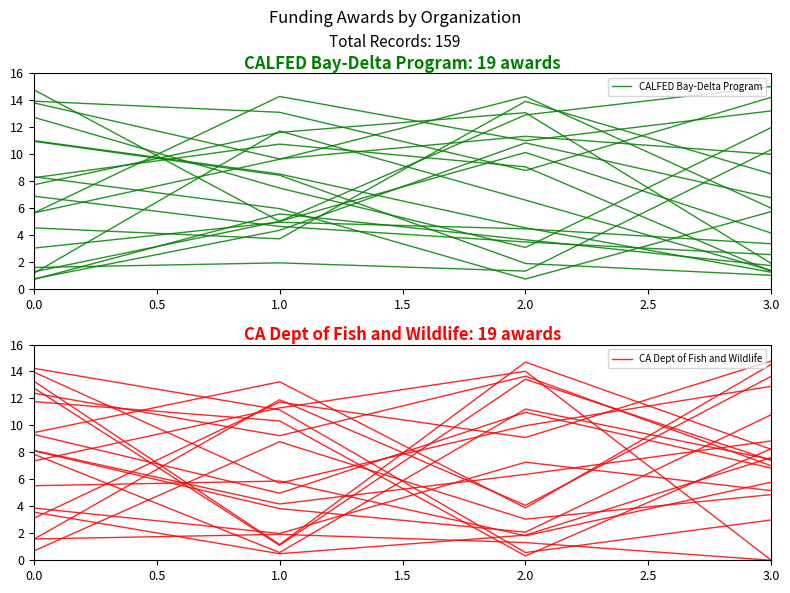

What is the value of the CALFED Bay-Delta Program point at the 2nd from the left?

10.7